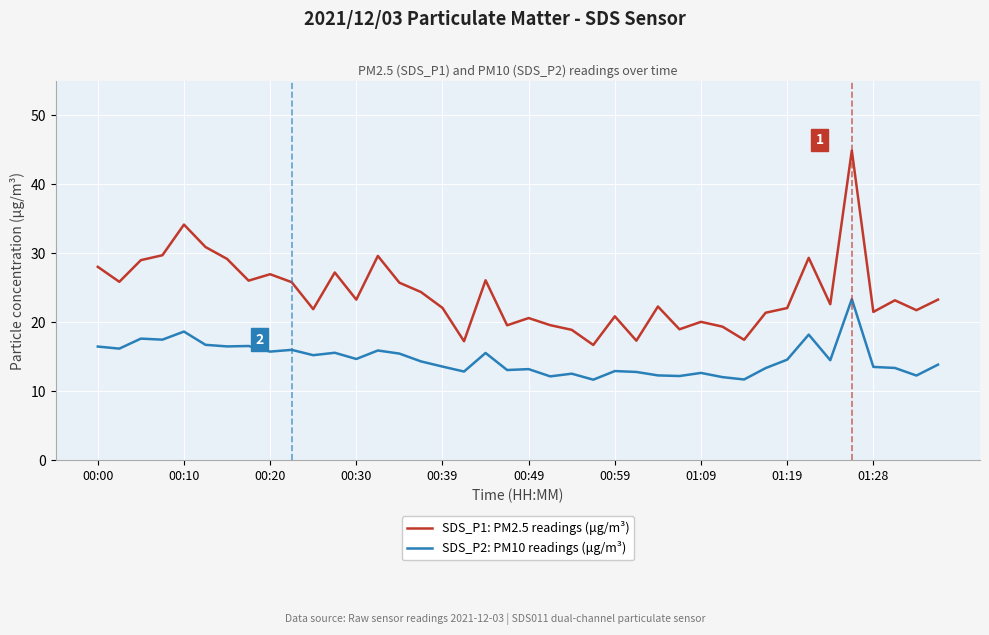

True or false: SDS_P1: PM2.5 readings (μg/m³) has more than 0 interior local peaks.

True